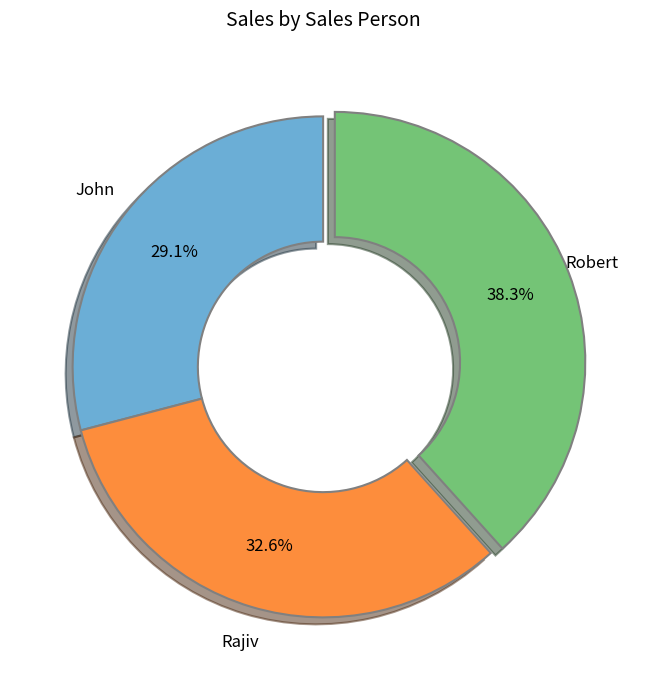

To the nearest percent, what is the difference between the largest and smallest slice percentages?

9%